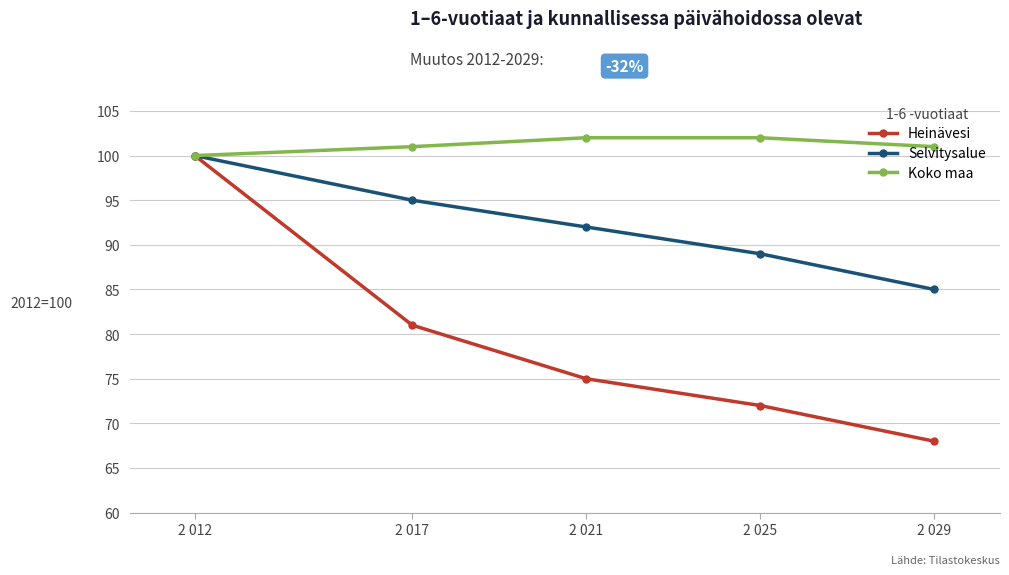

What value does the Koko maa series have at 2 025?

102